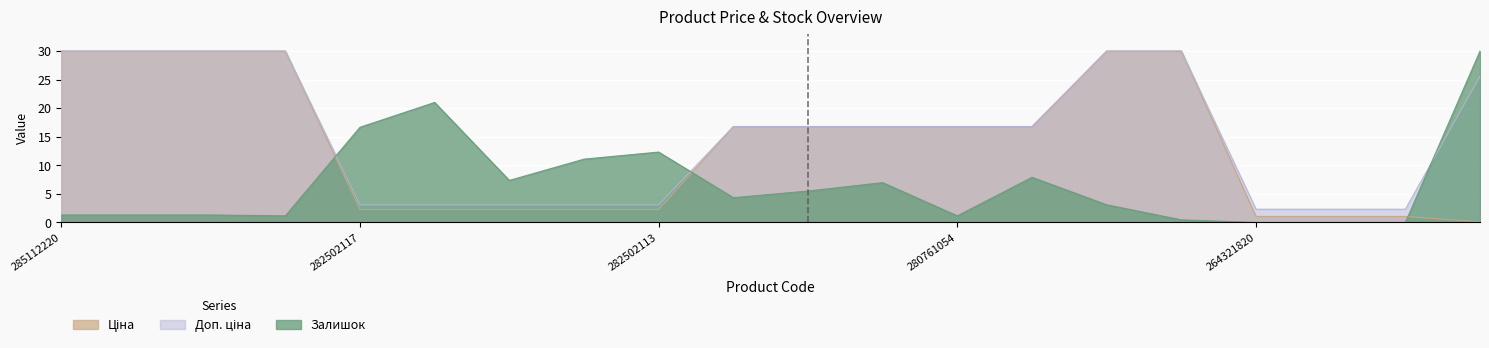

What is the highest value of the Залишок series?

30.0